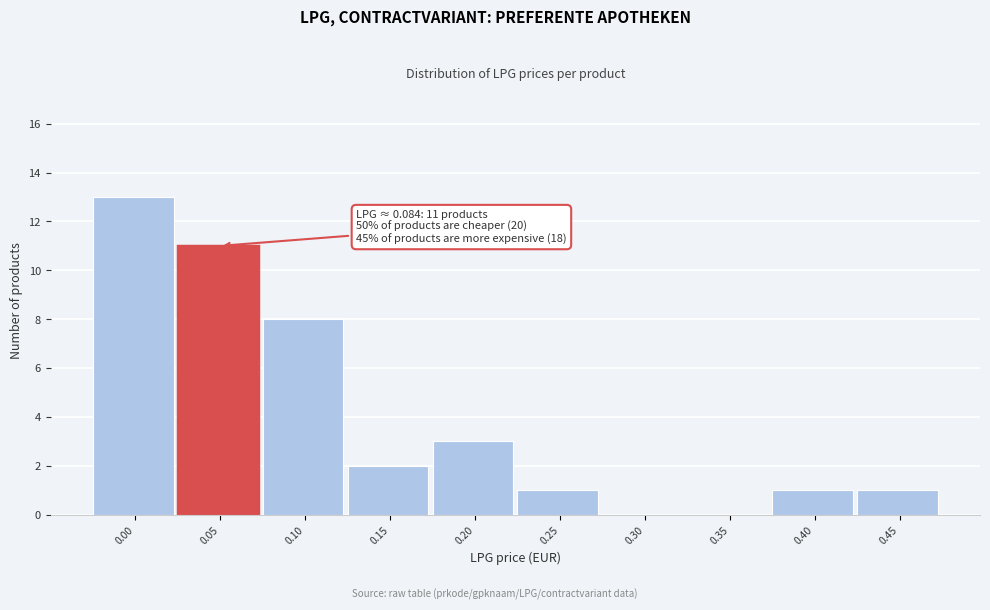

Reading right to left, what are all the values shown in this chart?

0.45=1	0.40=1	0.35=0	0.30=0	0.25=1	0.20=3	0.15=2	0.10=8	0.05=11	0.00=13